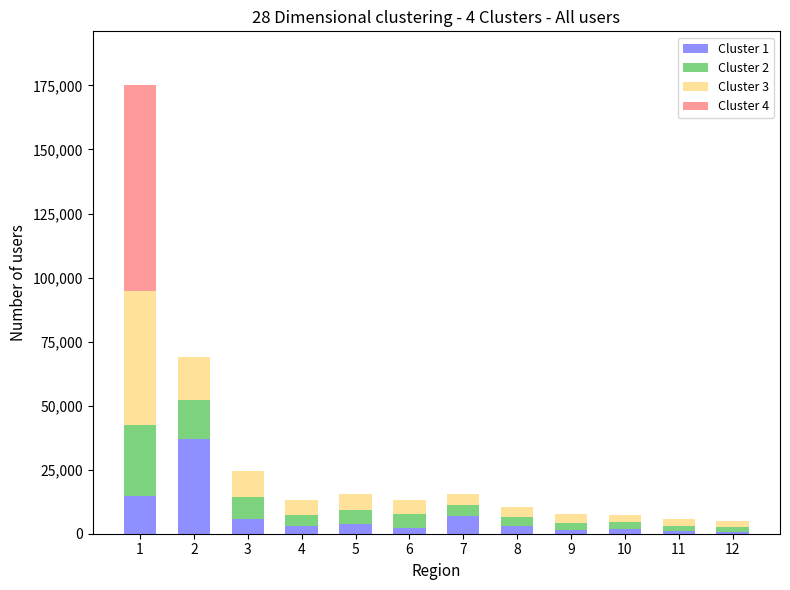

The value of Cluster 1 at 2 is 16347.3. True or false?

False